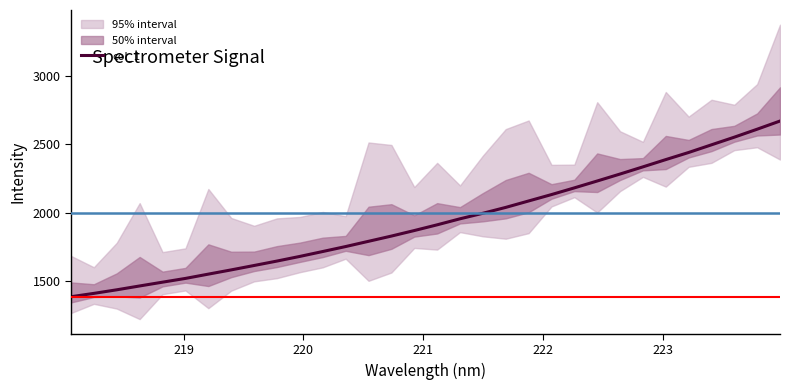

How many data points are above 1910?

16